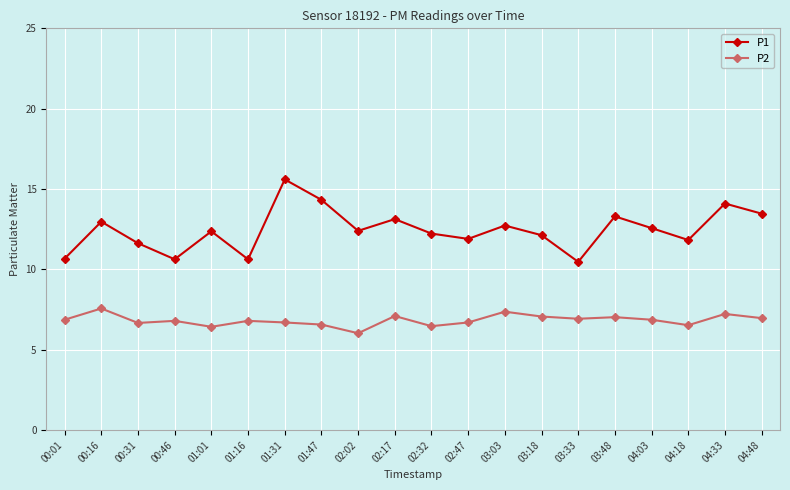

The value of P2 at 01:31 is 1.8. True or false?

False